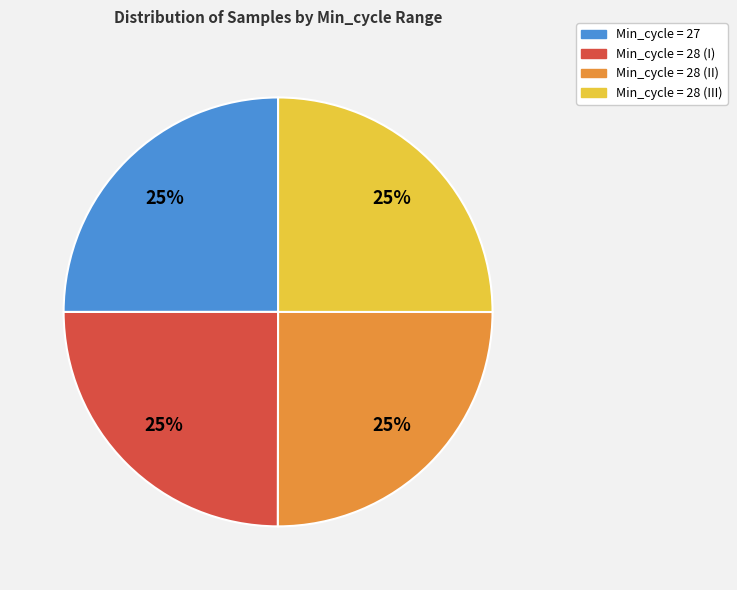

How many segments does this pie chart have?

4